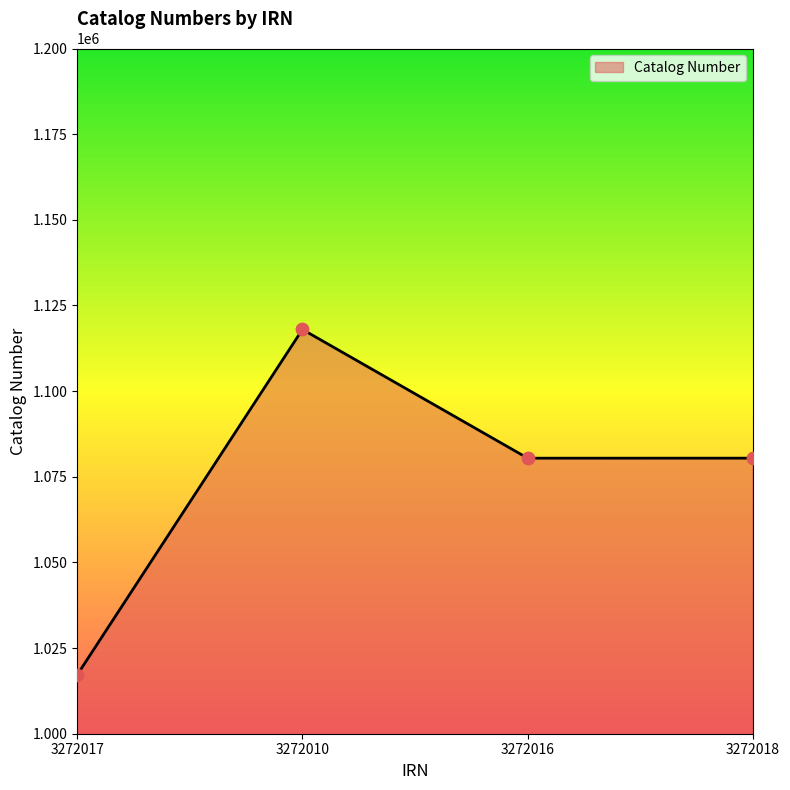

What is the change in value from 3272010 to 3272016?

-37577